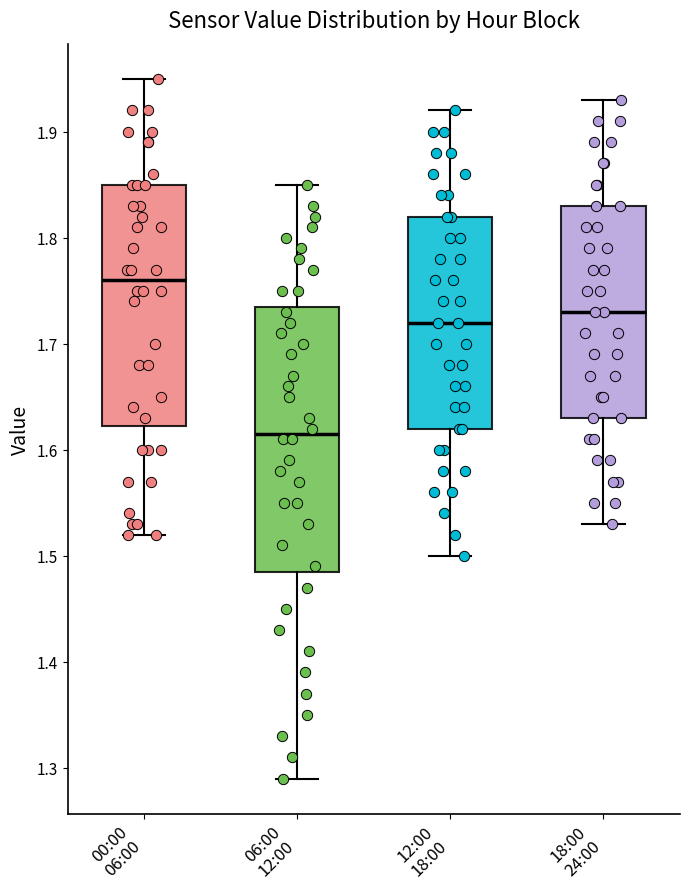

Comparing the boxes themselves (not the whiskers), which one is the tallest?

06:00 12:00